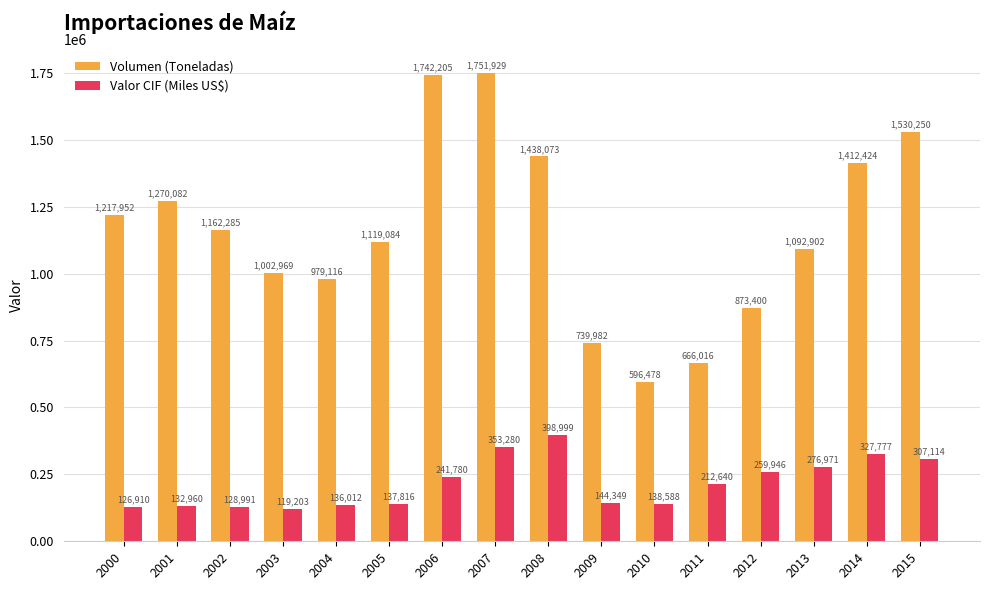

Between 2007 and 2008, which series saw the biggest shift?

Volumen (Toneladas)